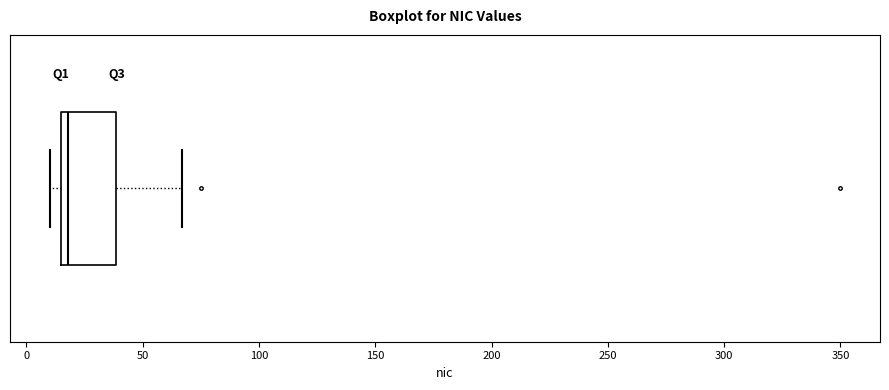

Where is the left edge of the box on the x-axis? The values are not printed on the chart, so give them approximately, as read against the axis.

15